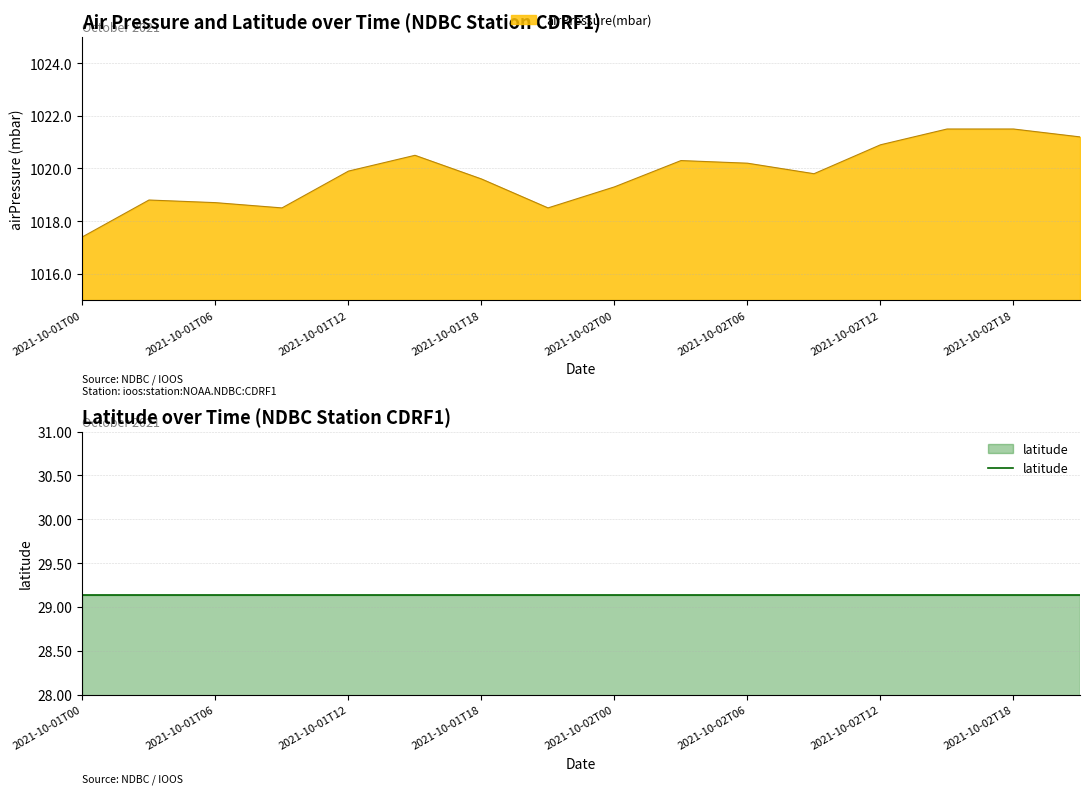

What is the difference between the maximum and minimum values?

4.1